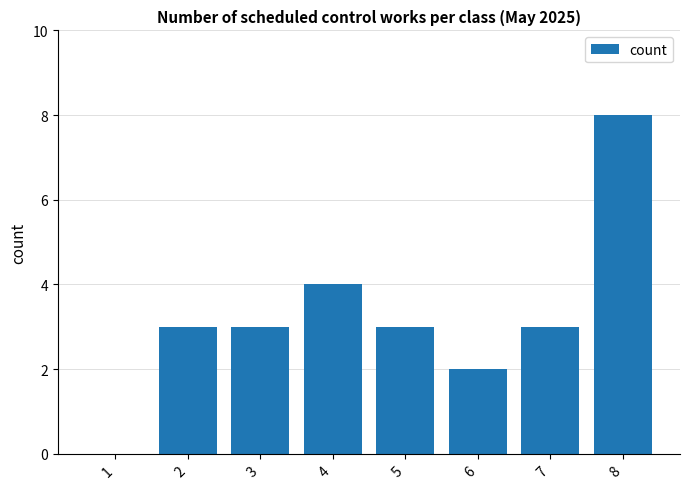

Reading left to right, extract all data points from this chart.

1=0	2=3	3=3	4=4	5=3	6=2	7=3	8=8